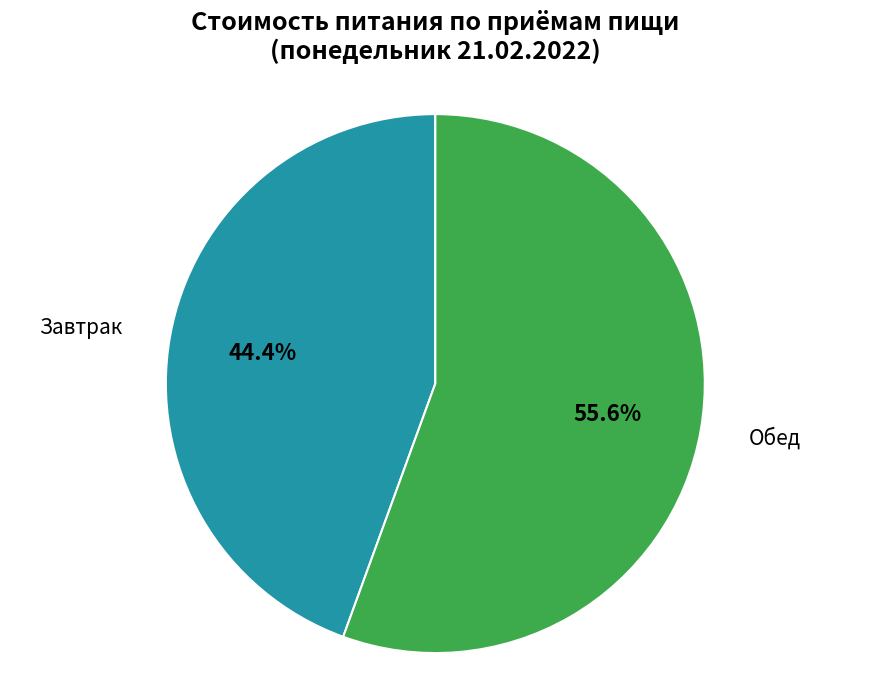

The Завтрак slice represents 44% of the pie. True or false?

True